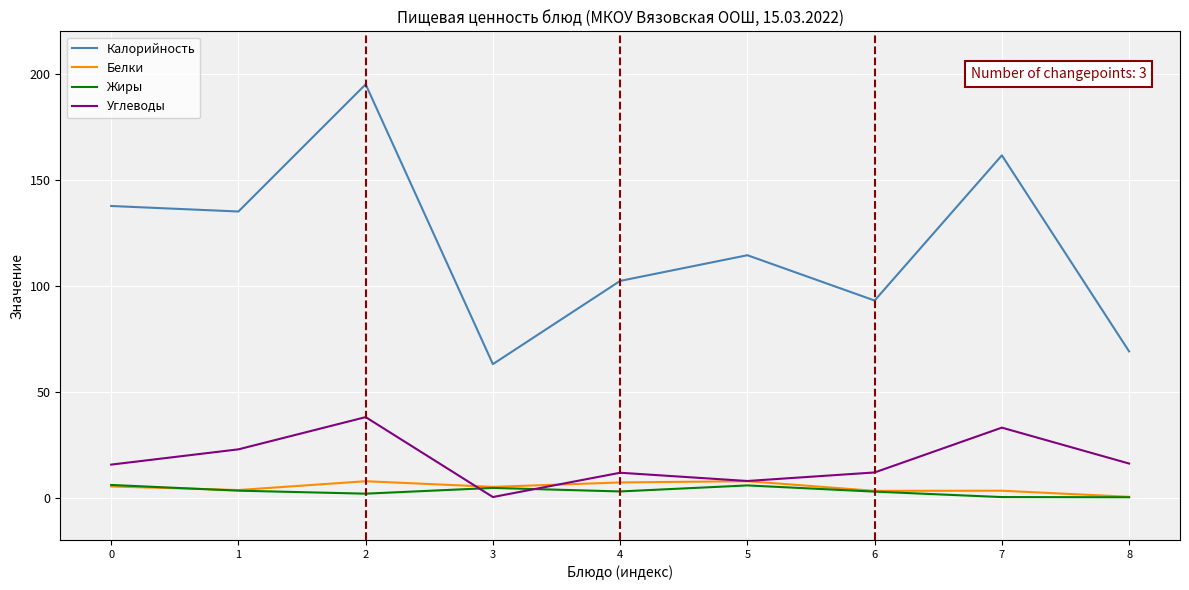

True or false: Жиры and Углеводы cross at least once.

True